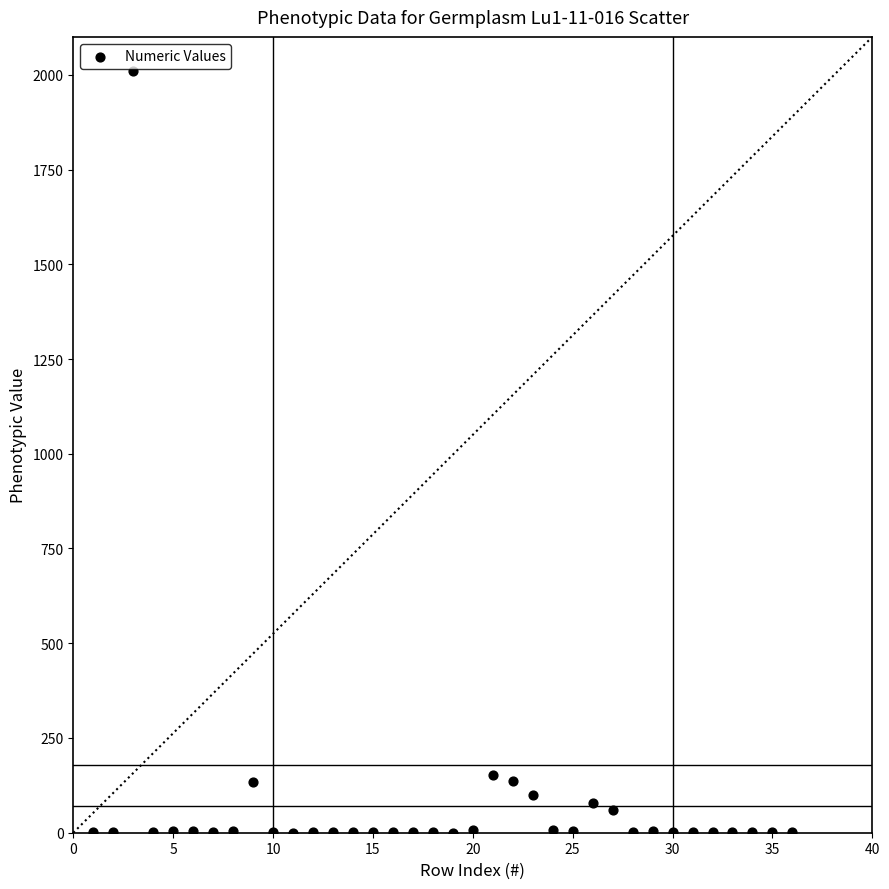

What is the range of Y values (max minus min)?

2011.0